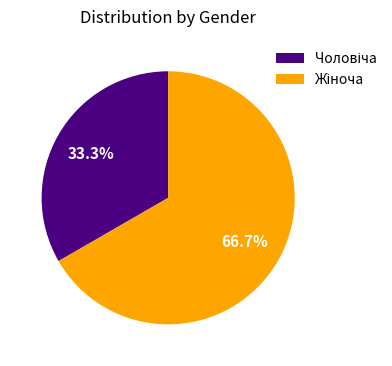

Is there any slice that represents more than half of the pie?

Yes